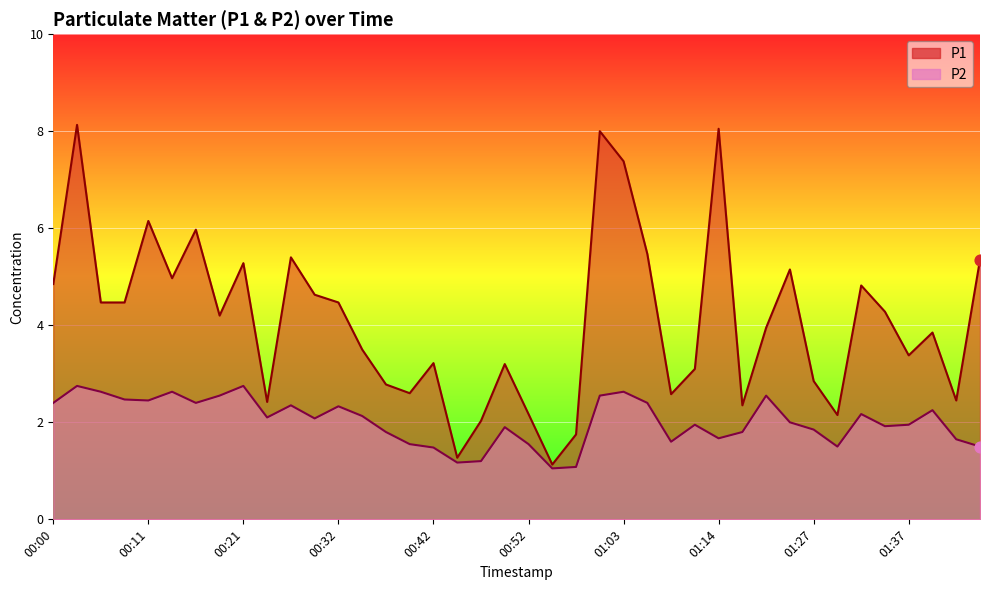

At how many categories does at least one series exceed 6?

5